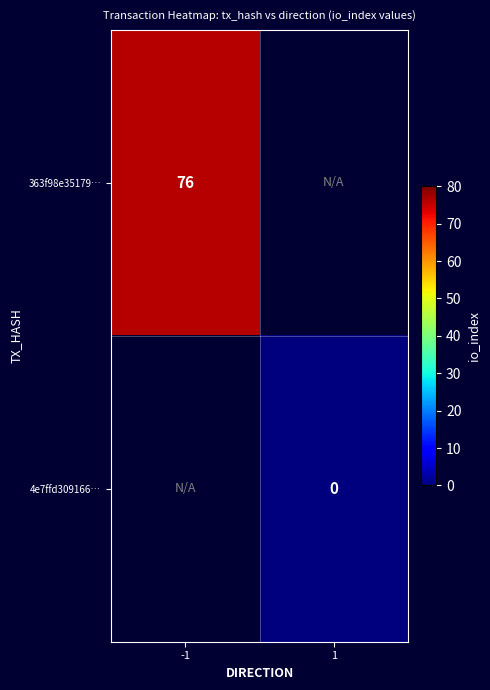

At how many categories does at least one series exceed 18?

1